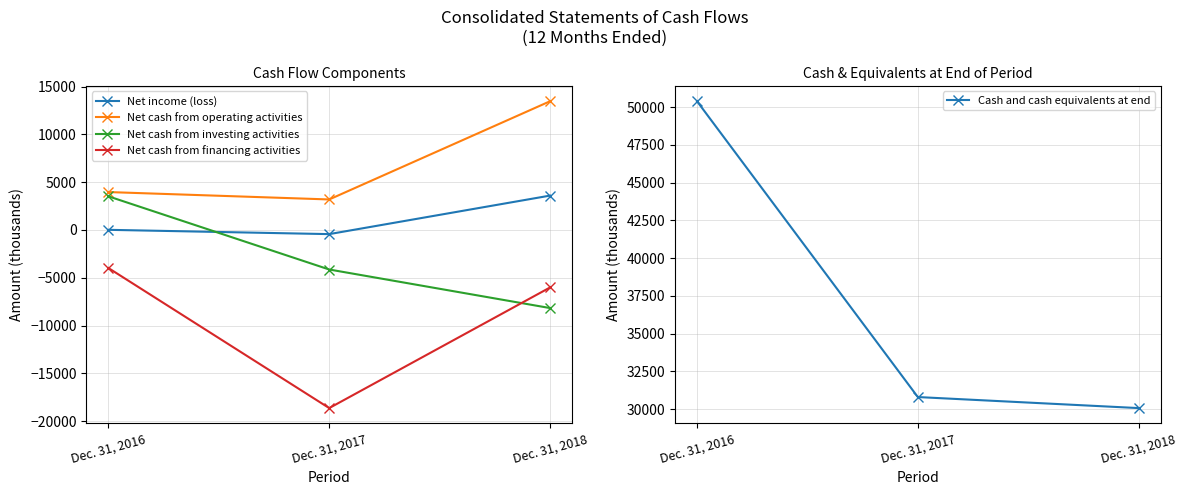

Reading left to right, list all the values displayed in this chart.

Net income (loss): 12	-437	3592
Net cash from operating activities: 3963	3189	13461
Net cash from investing activities: 3516	-4139	-8172
Net cash from financing activities: -3985	-18638	-6020
Cash and cash equivalents at end: 50385	30797	30066